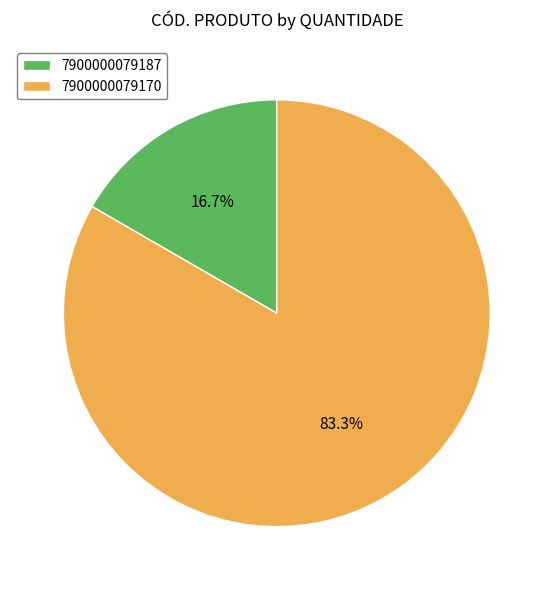

Approximately how many times larger is the value at 7900000079170 compared to 7900000079187?

5.0